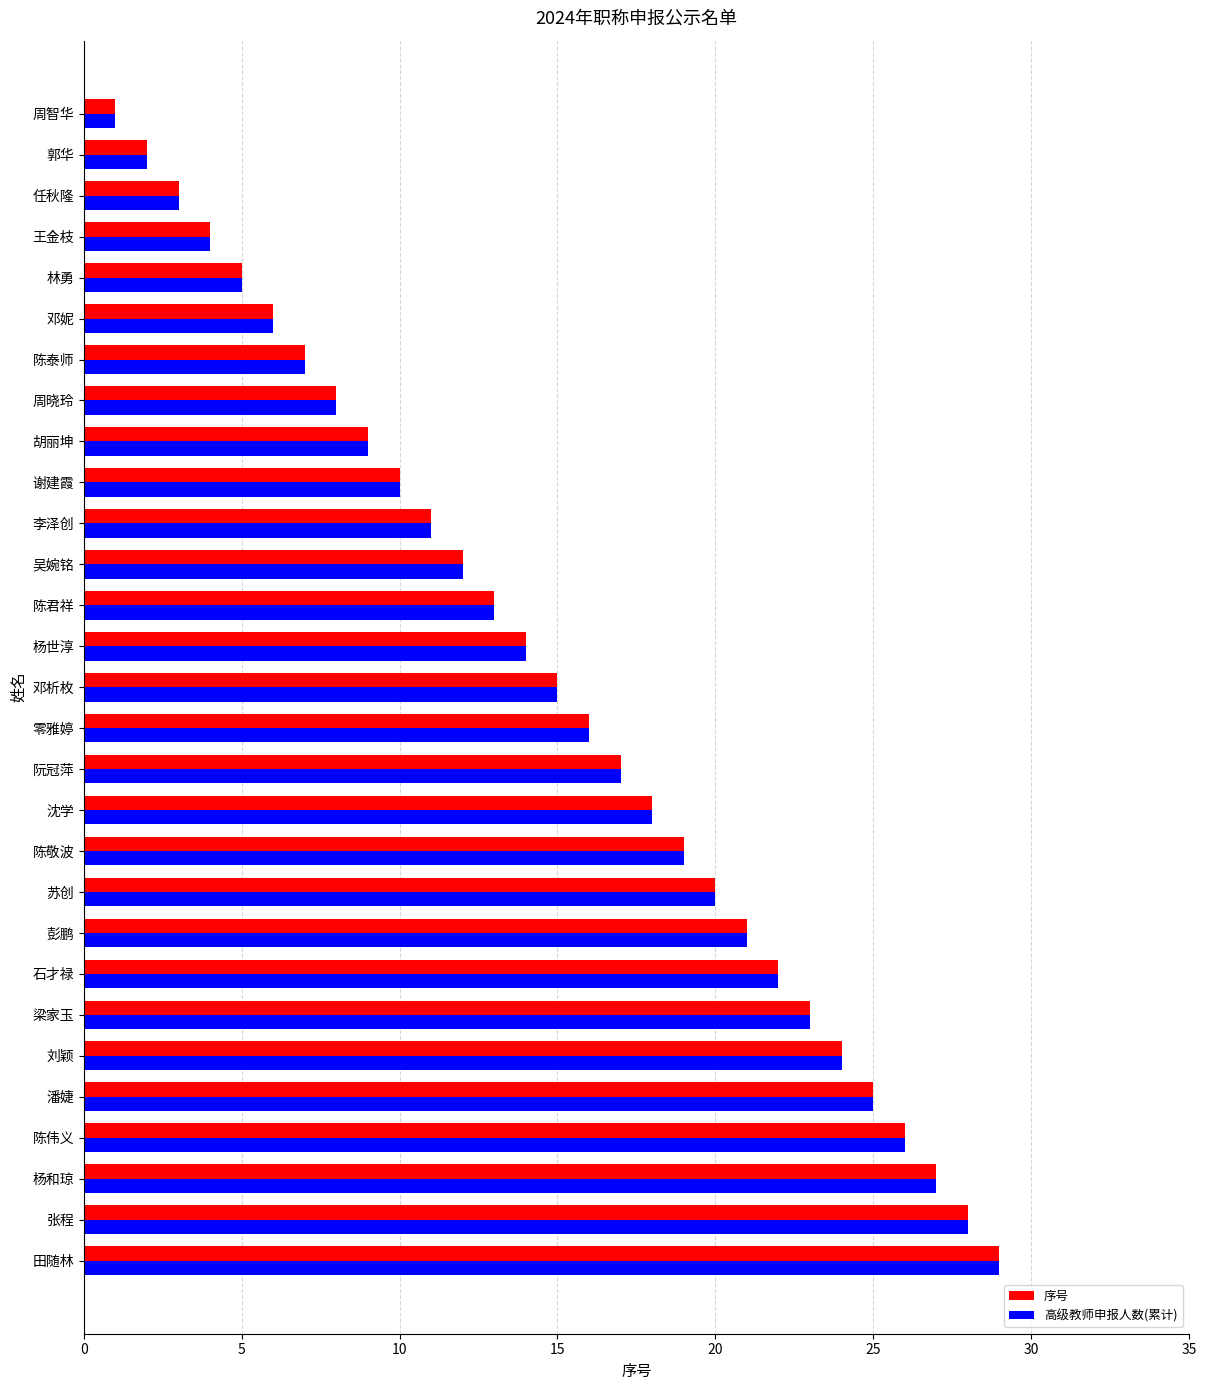

What is the sum of the 序号 values at 杨和琼 and 梁家玉?

50